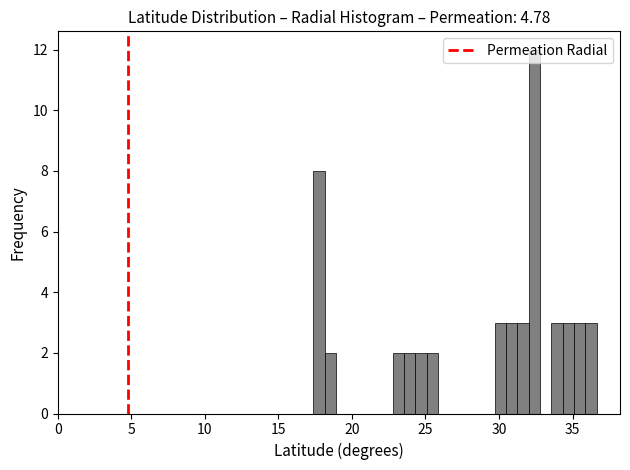

Around what value on the x-axis is the tallest bar? Give the approximate position of its centre, as read against the axis.

32.5